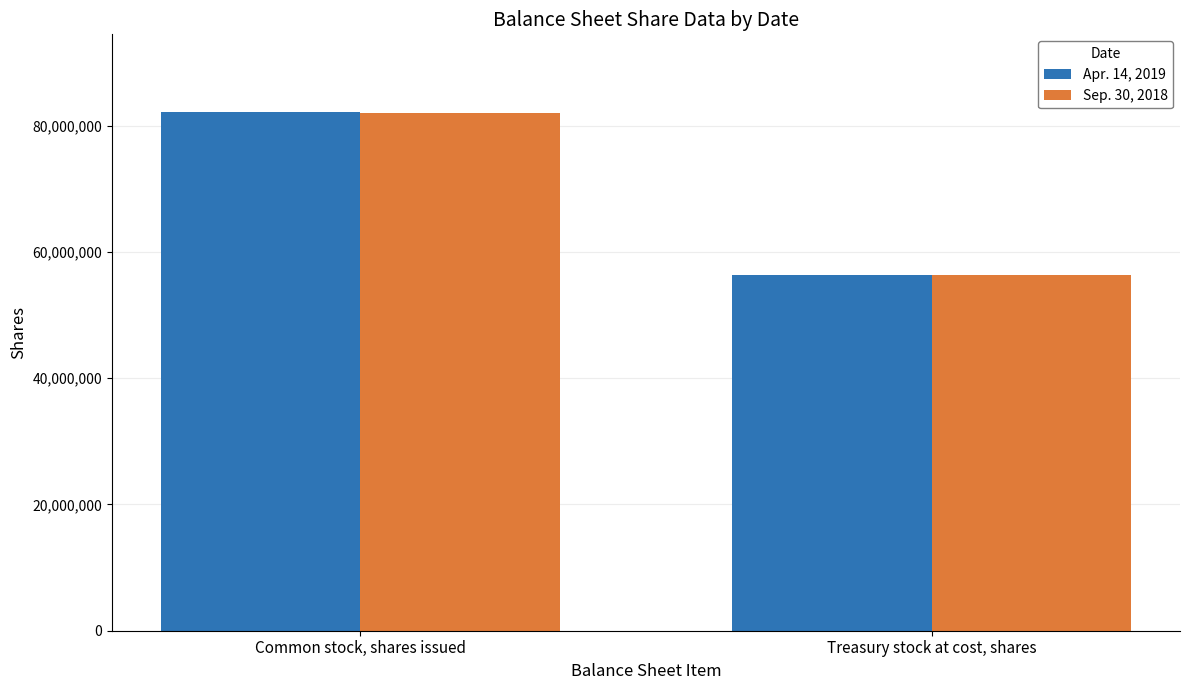

At which category is the sum across all series the highest?

Common stock, shares issued